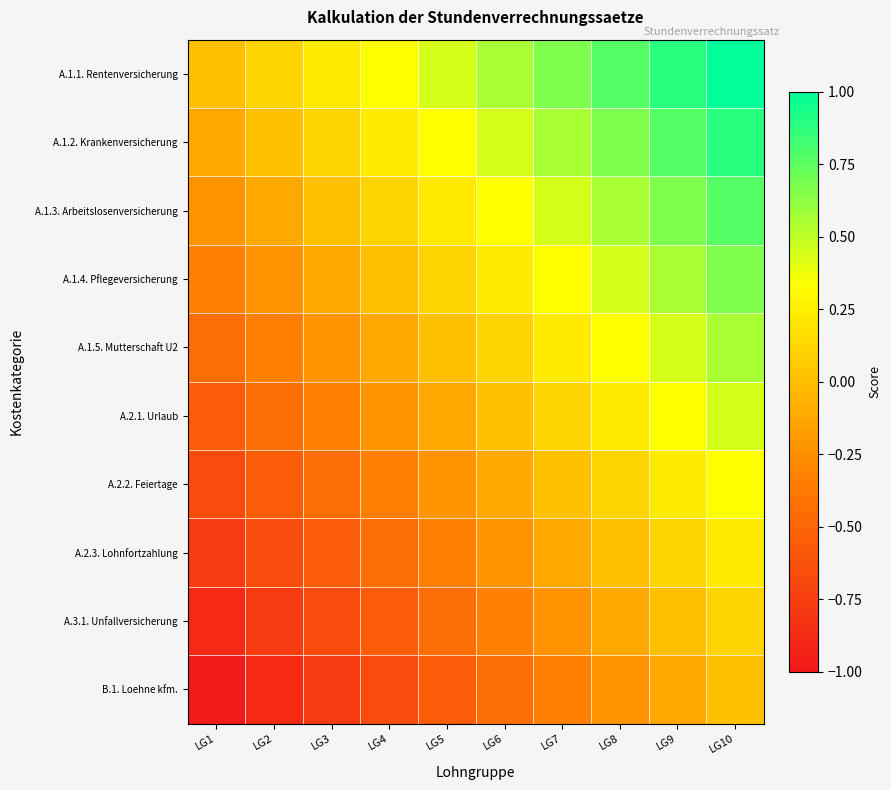

Between LG8 and LG9, which is larger?

LG9